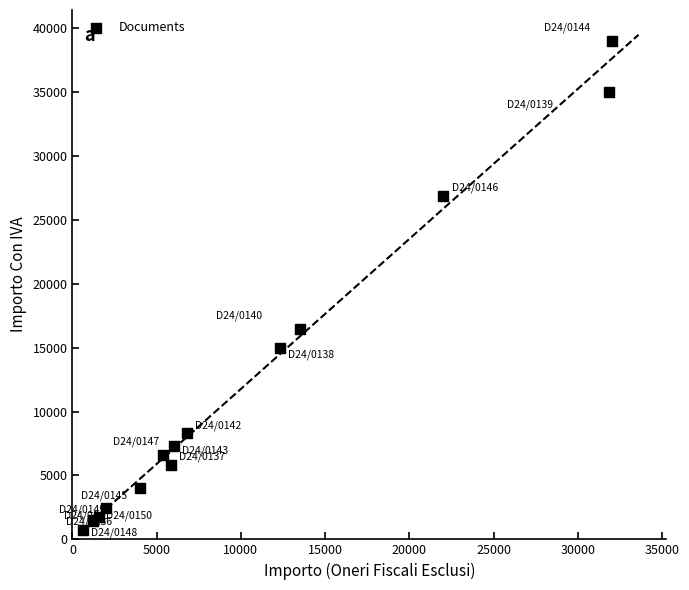

What Y value in the scatter plot is closest to 19886?

16470.0